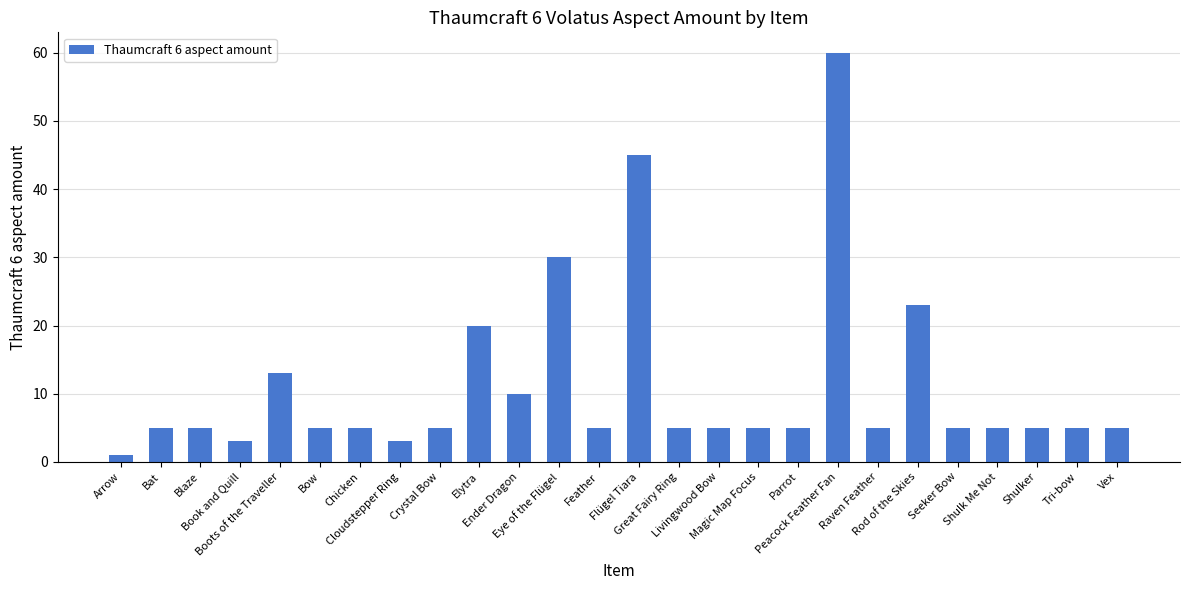

The chart shows a value of 9 at Raven Feather. True or false?

False